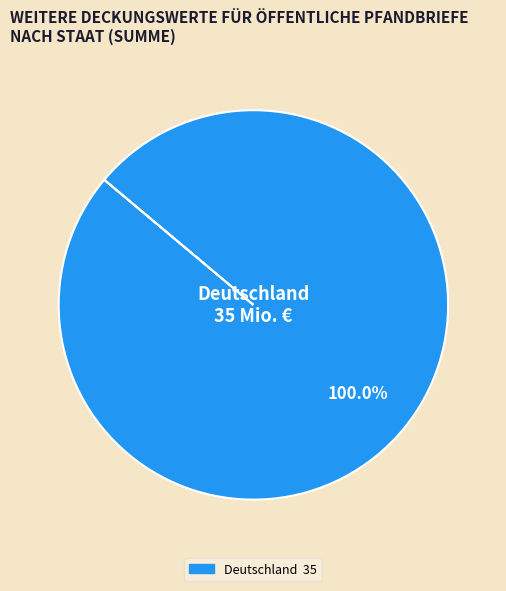

Is there a majority slice in this chart?

Yes